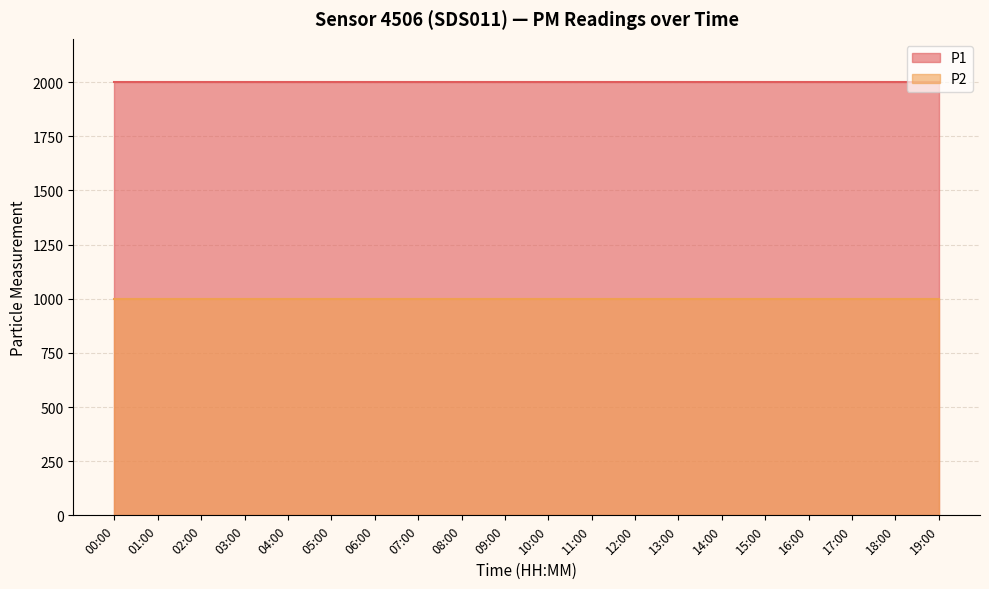

Which category has the lowest value across all series?

00:00